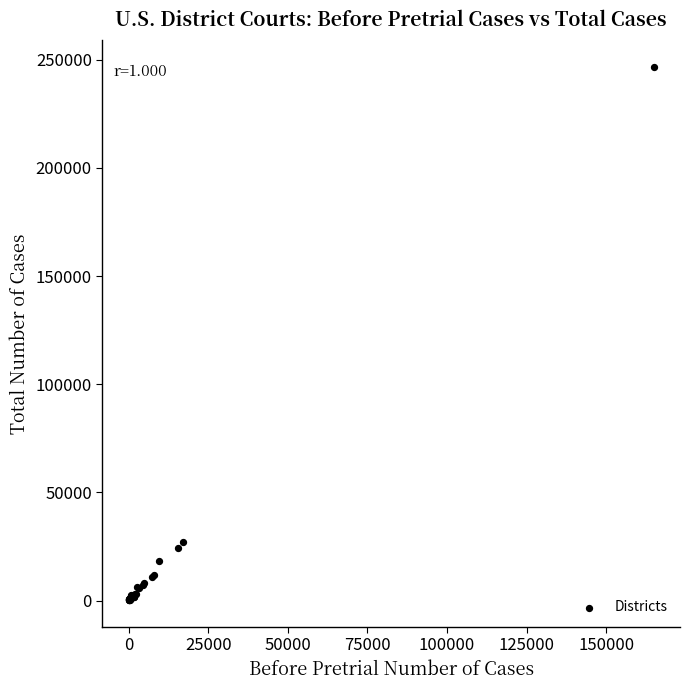

What Y value in the scatter plot is closest to 123390?

27075